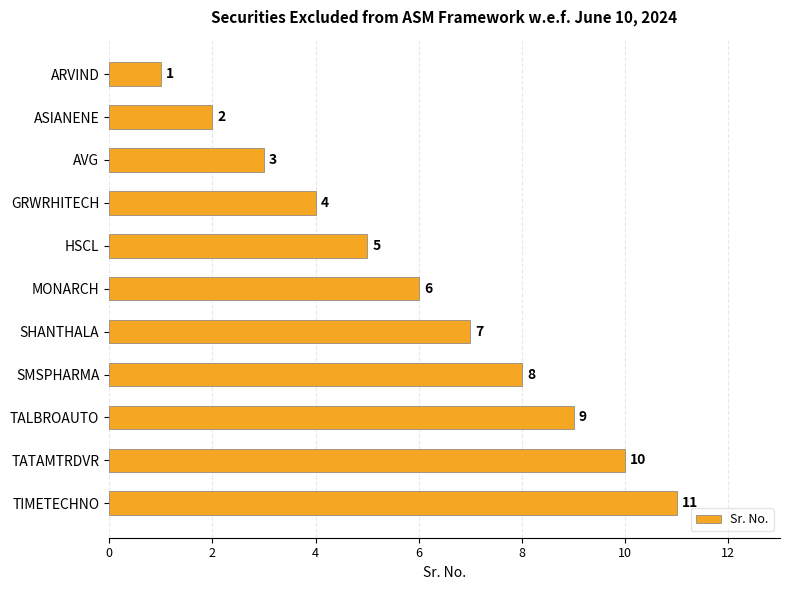

How many bars are there in total?

11